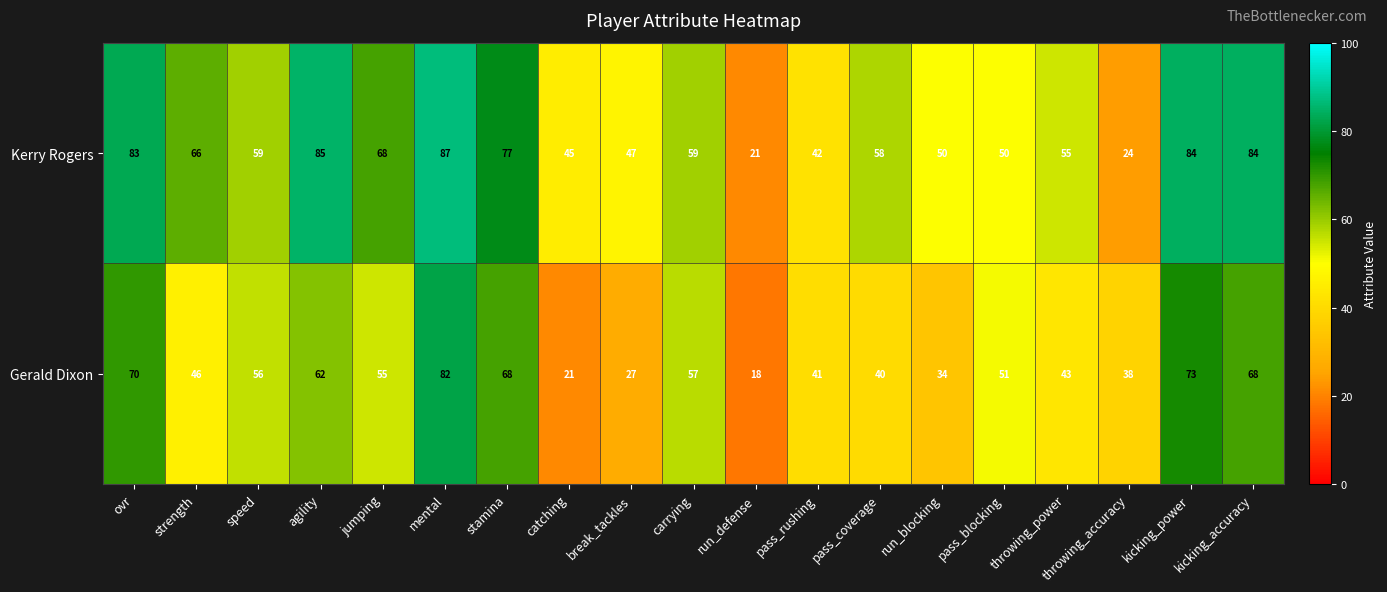

Is it true that Kerry Rogers equals 64 at pass_rushing?

False